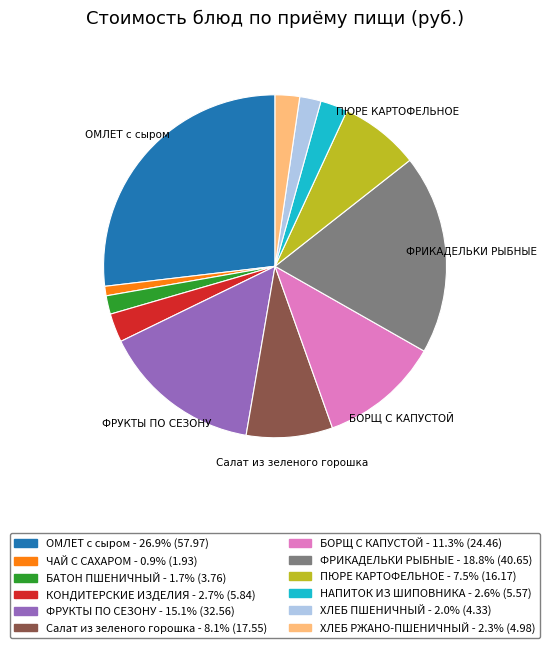

Between НАПИТОК ИЗ ШИПОВНИКА and ОМЛЕТ с сыром, which is larger?

ОМЛЕТ с сыром